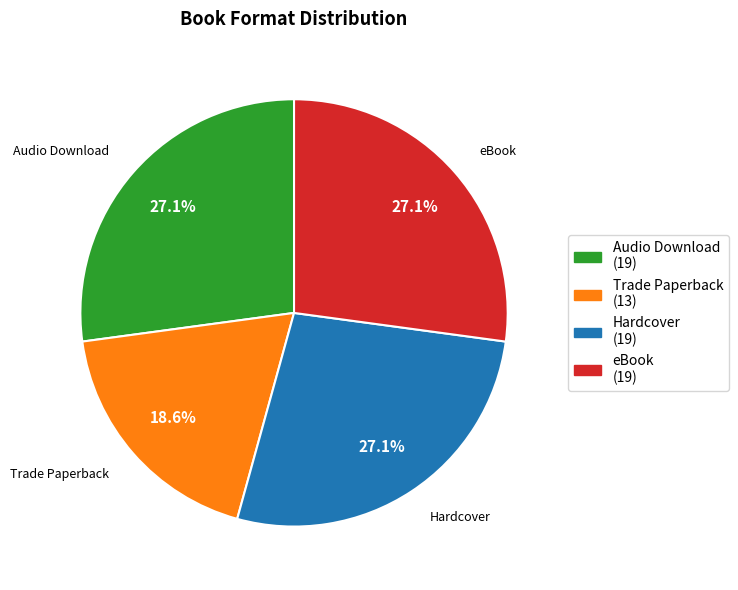

Is it true that Audio Download is 27% of the pie?

True